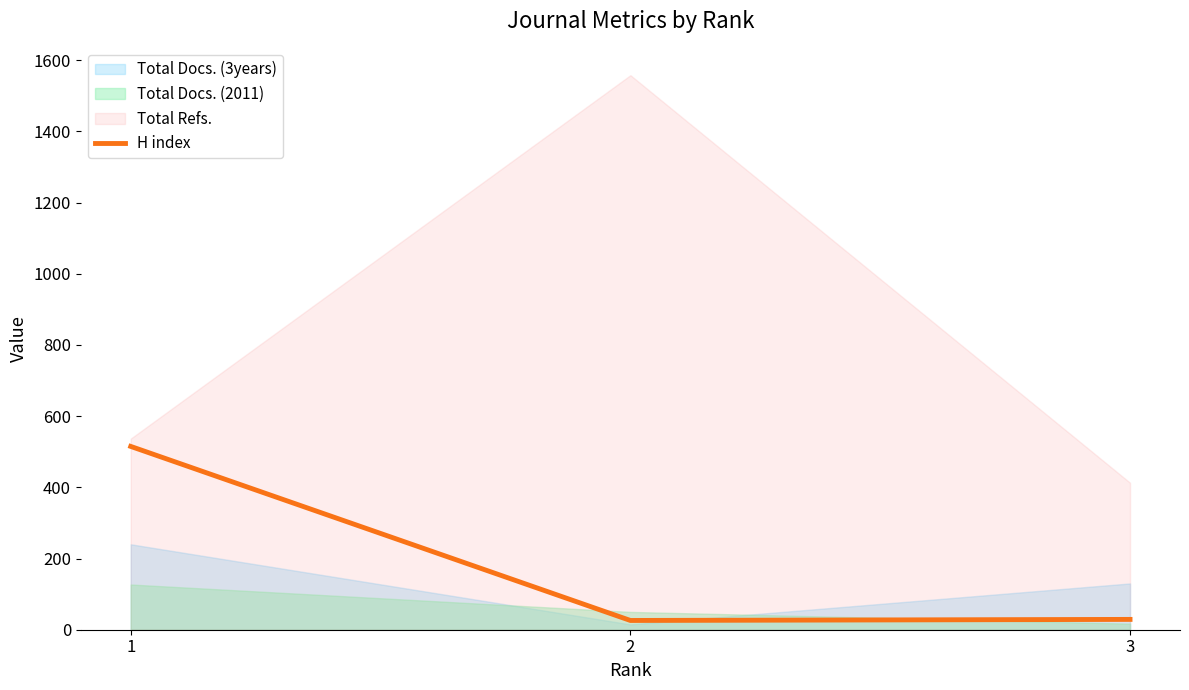

True or false: the data shows 43 at 3.

False